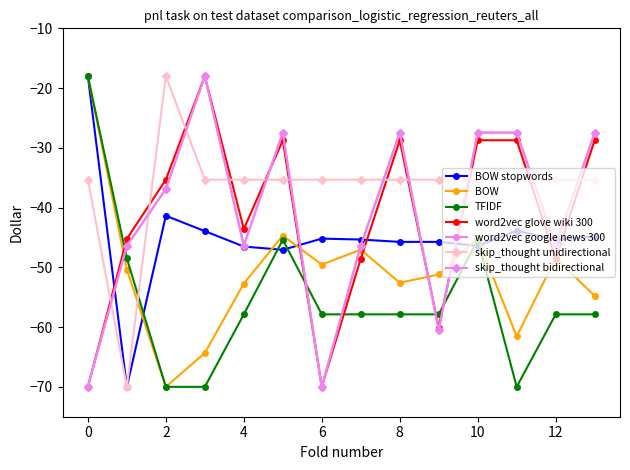

Reading right to left, list all the values displayed in this chart.

LONG: 13=-44.8	12=-45.4	11=-43.9	10=-46.4	9=-45.7	8=-45.7	7=-45.3	6=-45.2	5=-47.1	4=-46.5	3=-43.9	2=-41.4	1=-70.0	0=-18.0
LAT: 13=-54.8	12=-48.4	11=-61.6	10=-45.1	9=-51.2	8=-52.6	7=-47.0	6=-49.5	5=-44.7	4=-52.7	3=-64.3	2=-70.0	1=-50.4	0=-18.0
MSQUARE: 13=-57.9	12=-57.9	11=-70.0	10=-45.4	9=-57.9	8=-57.9	7=-57.9	6=-57.9	5=-45.4	4=-57.9	3=-70.0	2=-70.0	1=-48.5	0=-18.0
RPT_LEN: 13=-28.7	12=-48.5	11=-28.7	10=-28.7	9=-60.1	8=-28.7	7=-48.5	6=-70.0	5=-28.7	4=-43.6	3=-18.0	2=-35.3	1=-45.2	0=-70.0
GROUP_CNT: 13=-27.5	12=-46.4	11=-27.5	10=-27.5	9=-60.5	8=-27.5	7=-46.4	6=-70.0	5=-27.5	4=-46.4	3=-18.0	2=-36.9	1=-46.4	0=-70.0
OB_HR: 13=-35.3	12=-35.3	11=-35.3	10=-35.3	9=-35.3	8=-35.3	7=-35.3	6=-35.3	5=-35.3	4=-35.3	3=-35.3	2=-18.0	1=-70.0	0=-35.3